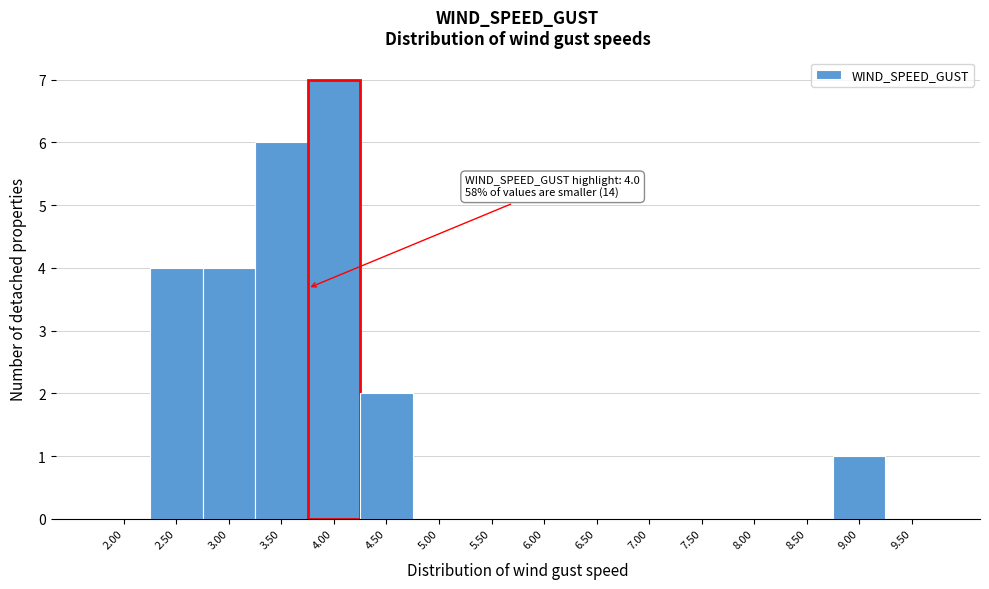

Reading left to right, extract all data points from this chart.

2.00=0	2.50=4	3.00=4	3.50=6	4.00=7	4.50=2	5.00=0	5.50=0	6.00=0	6.50=0	7.00=0	7.50=0	8.00=0	8.50=0	9.00=1	9.50=0